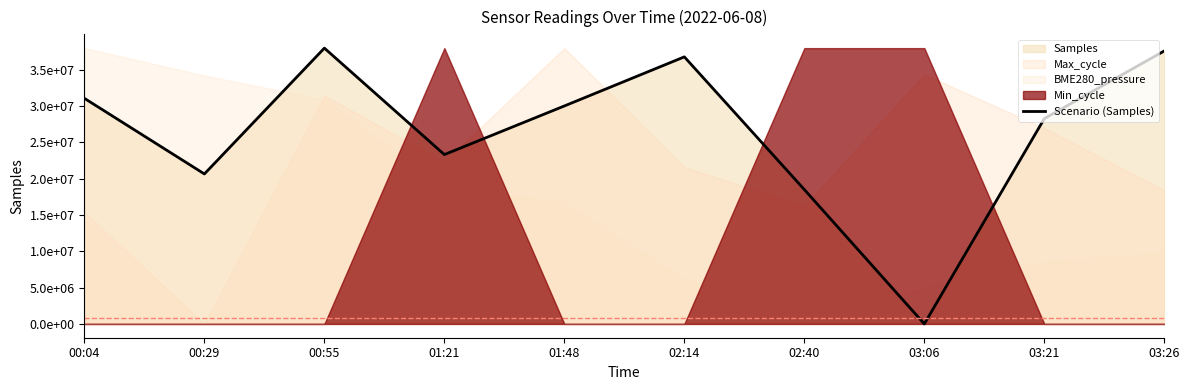

Reading right to left, what are all the values shown in this chart?

03:26=37614903.9	03:21=28294694.8	03:06=0.0	02:40=18512846.7	02:14=36795724.3	01:48=30029668.2	01:21=23331990.5	00:55=38000000.0	00:29=20662172.6	00:04=31079837.4